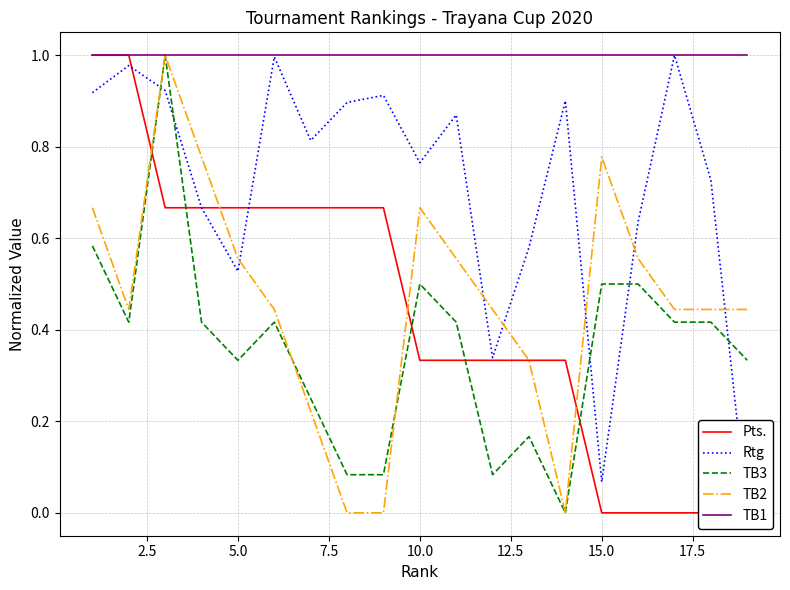

True or false: TB3 and TB1 cross at least once.

False